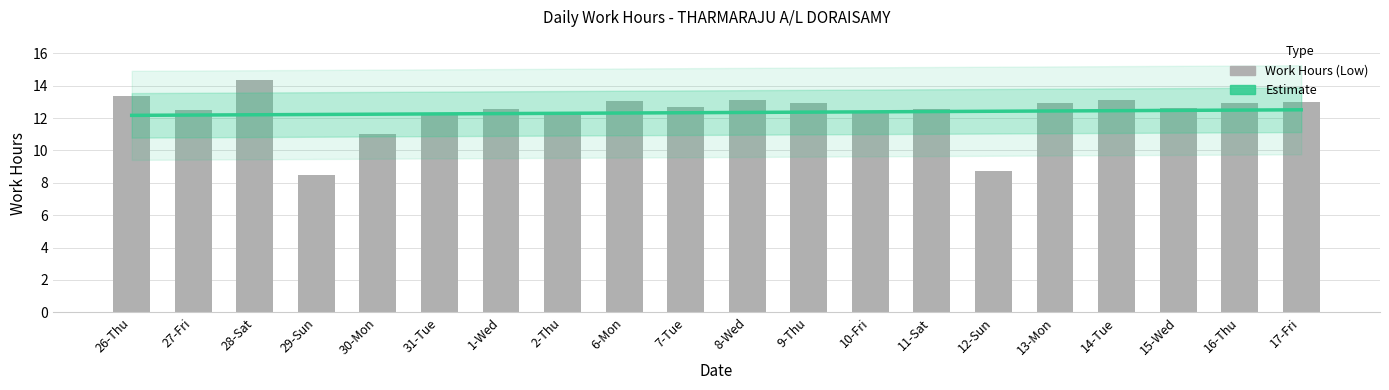

How many groups of bars are there?

20